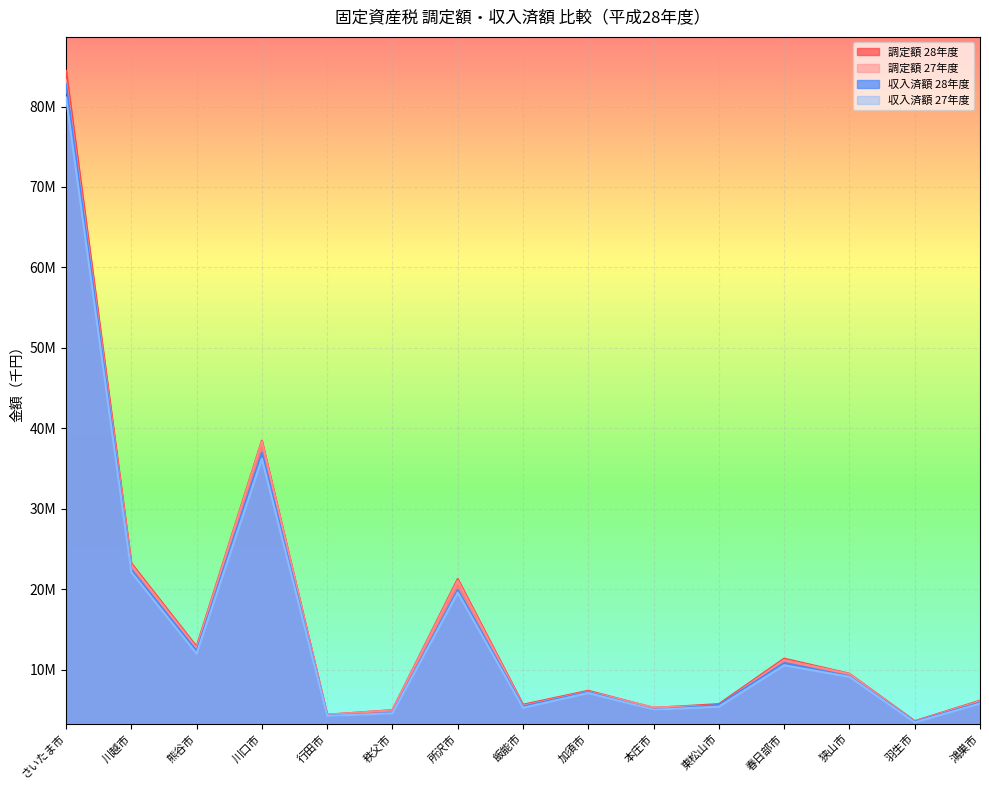

In 調定額 28年度, how many points are lower than both neighbors (excluding endpoints)?

5